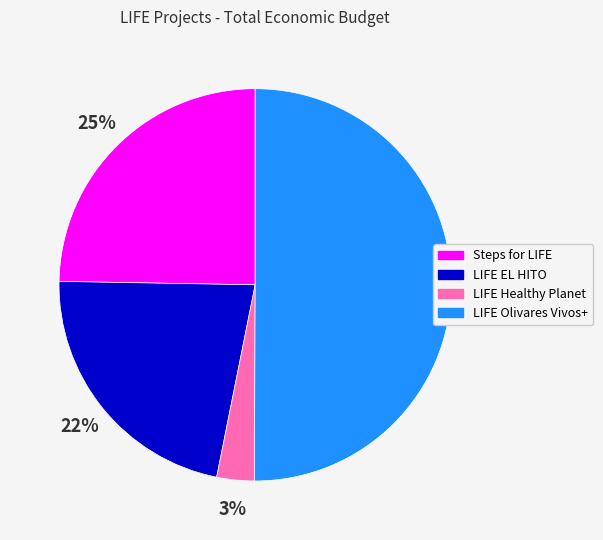

Count the number of slices in the pie.

4